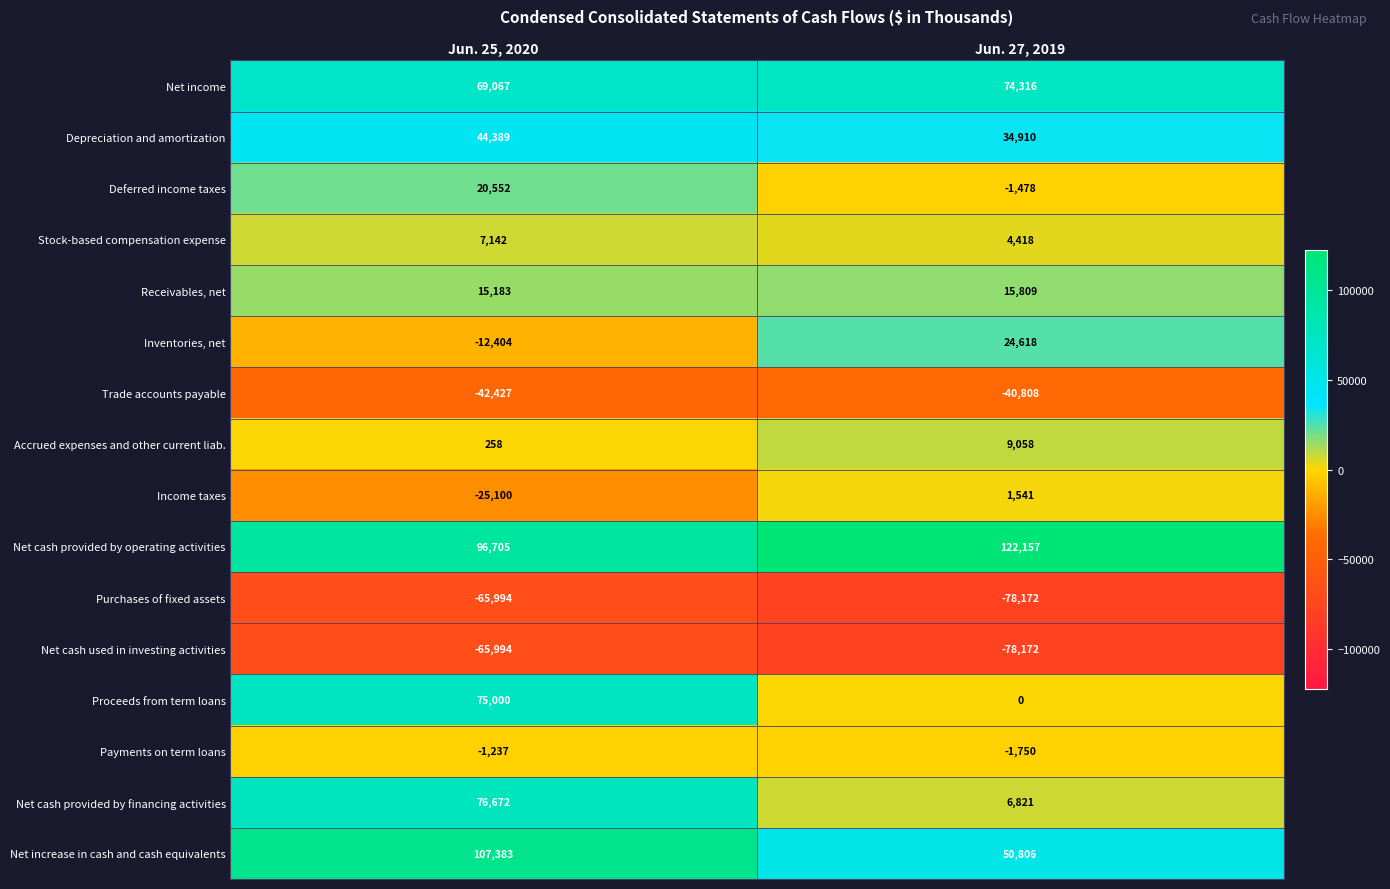

What is the difference between the maximum and minimum values in the Trade accounts payable series?

1619